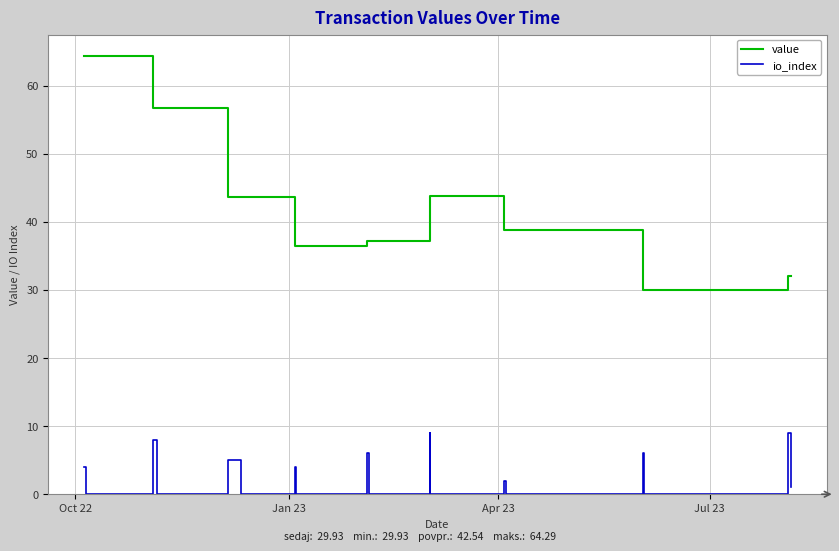

What is the greatest value displayed?

64.3